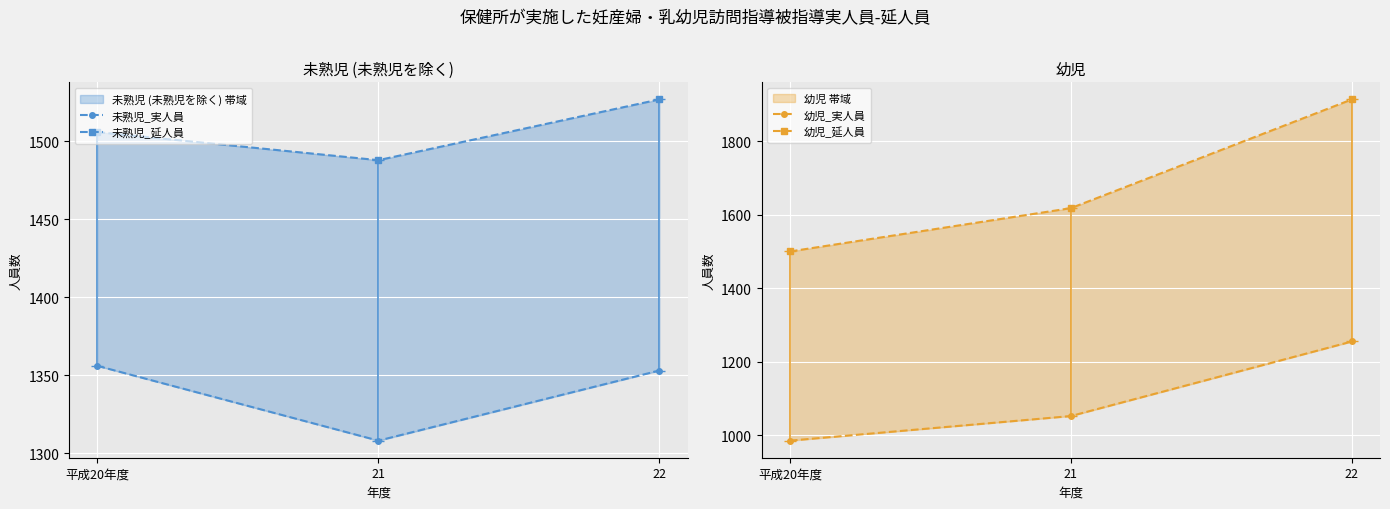

How many lines are shown in the chart?

4